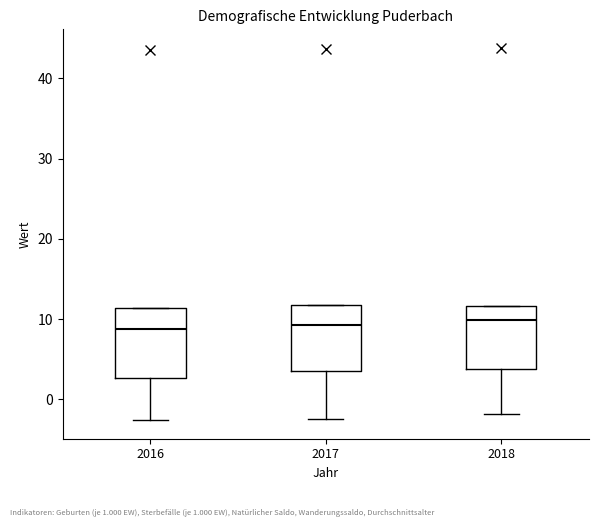

Where does the median line of the box at x = 2017 sit on the y-axis? The values are not printed on the chart, so give them approximately, as read against the axis.

9